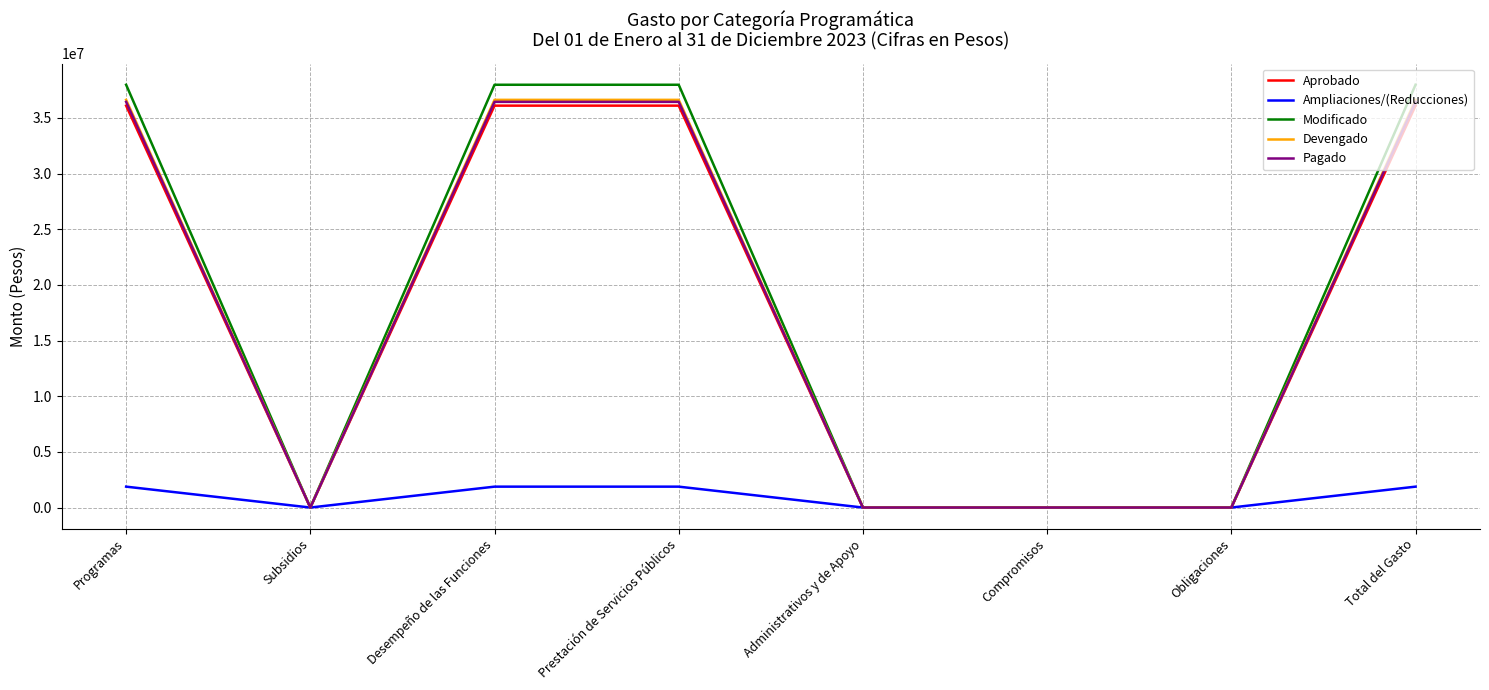

Which series has the largest total across all categories?

Modificado